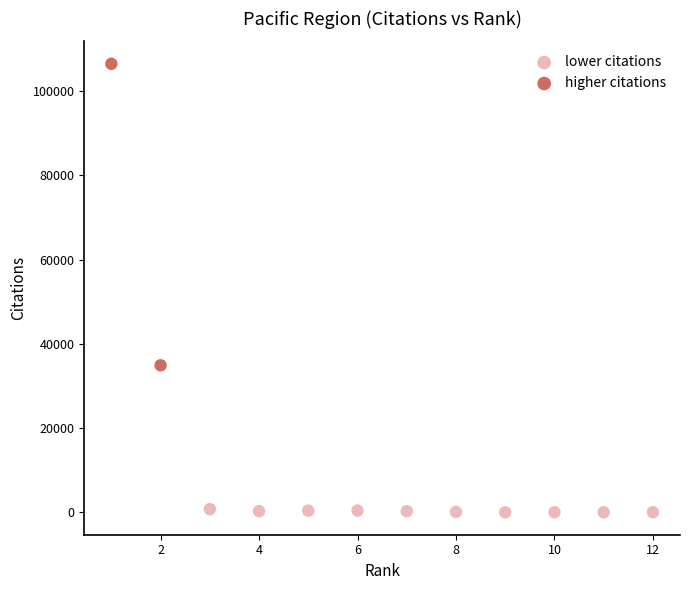

Which series contains the lowest Y value?

lower citations